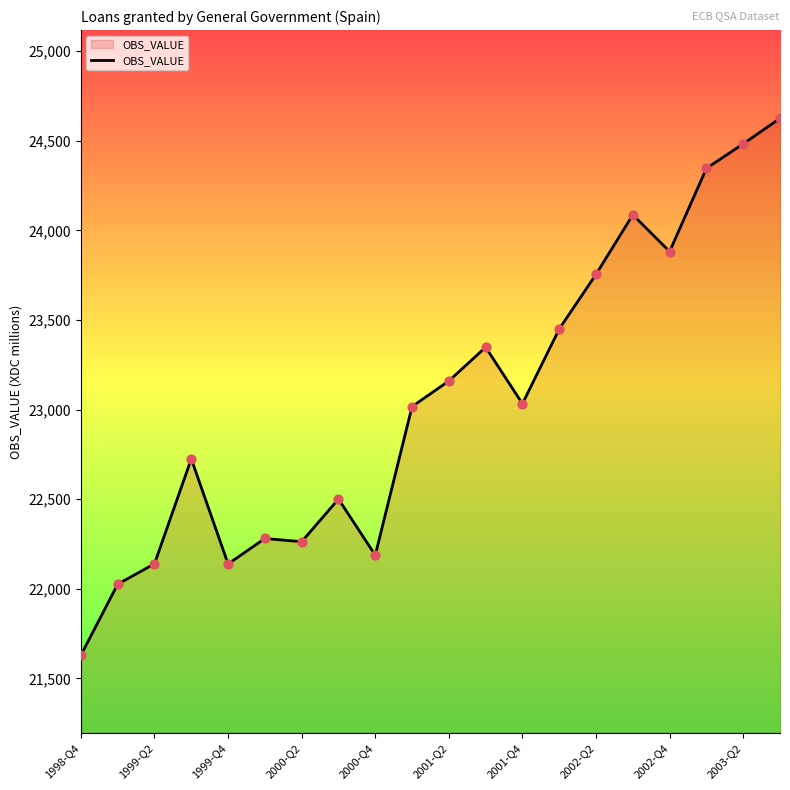

What is the minimum value shown in the chart?

21630